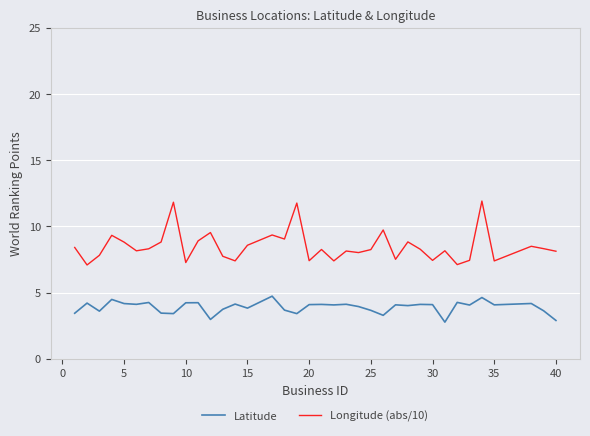

Rank the series by their maximum value, from lowest to highest.

Latitude, Longitude (abs/10)